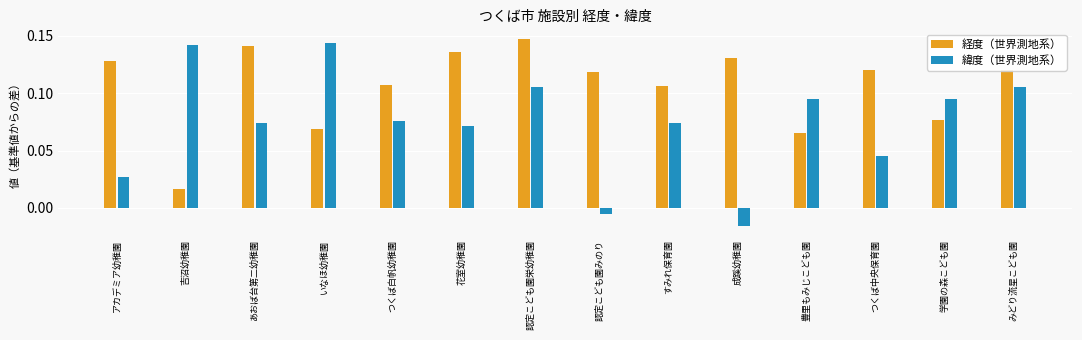

How many bars are there in each group?

2